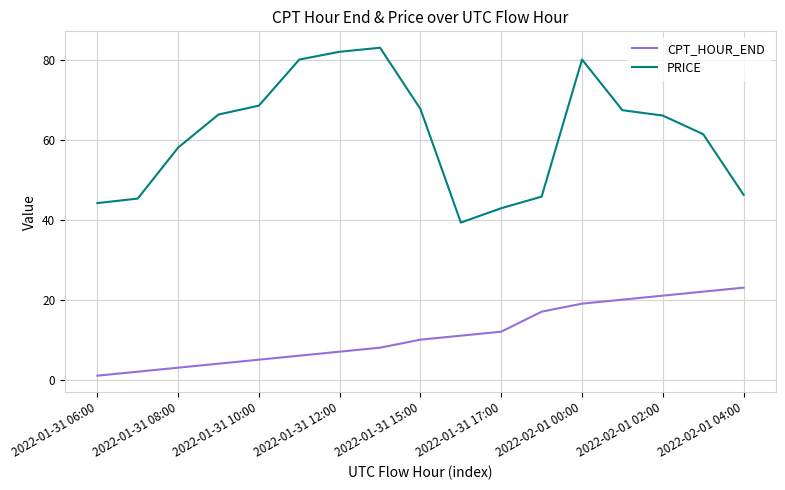

What is the minimum value for PRICE?

39.3